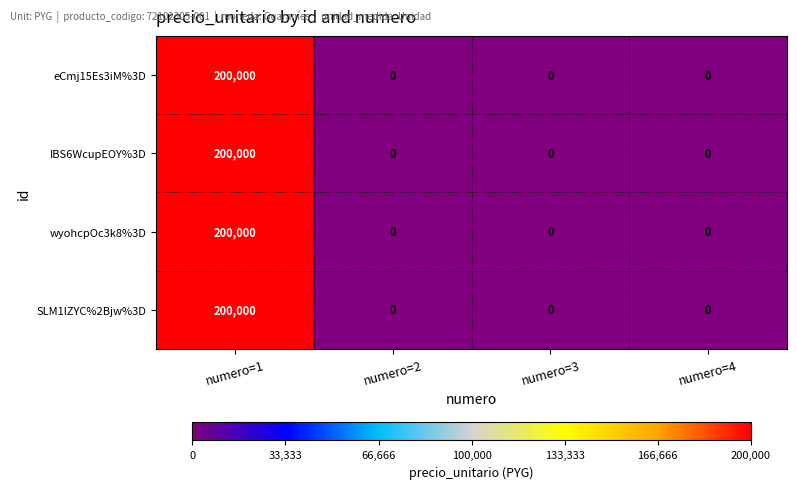

At which category is the sum across all series the highest?

numero=1